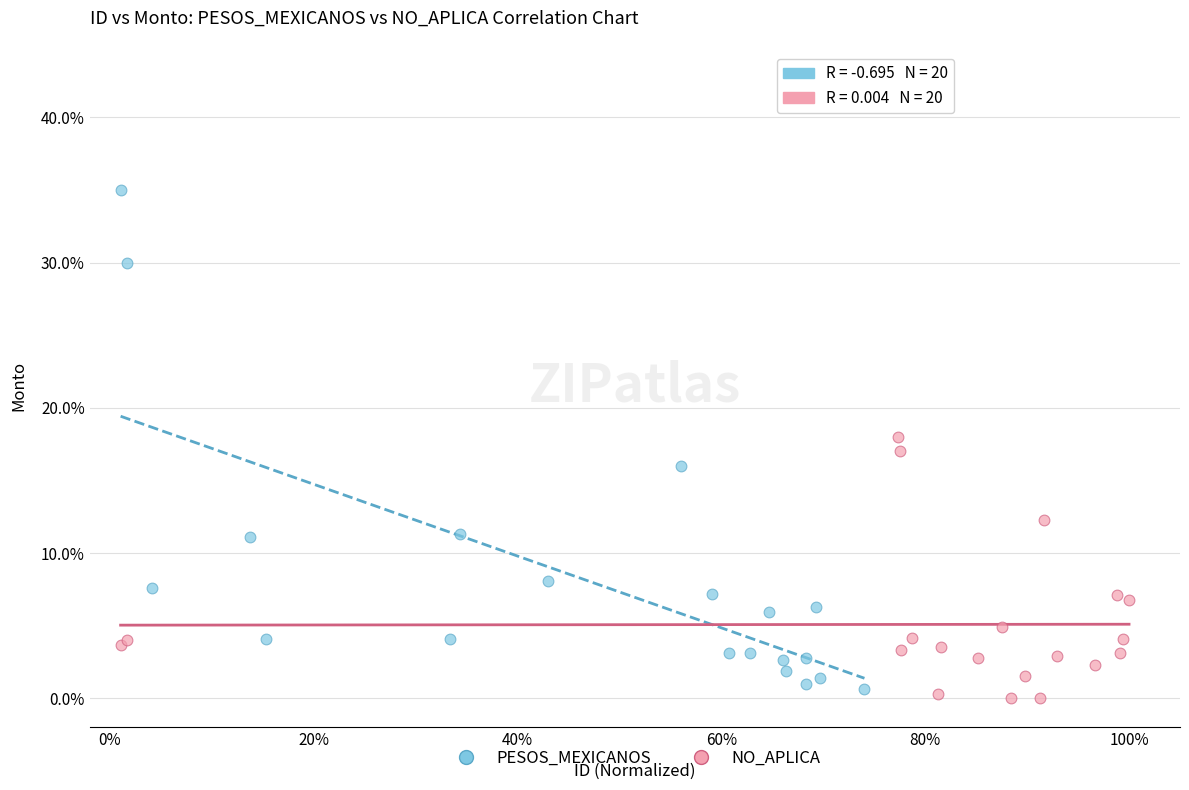

What are all the series names shown in the legend?

PESOS_MEXICANOS, NO_APLICA